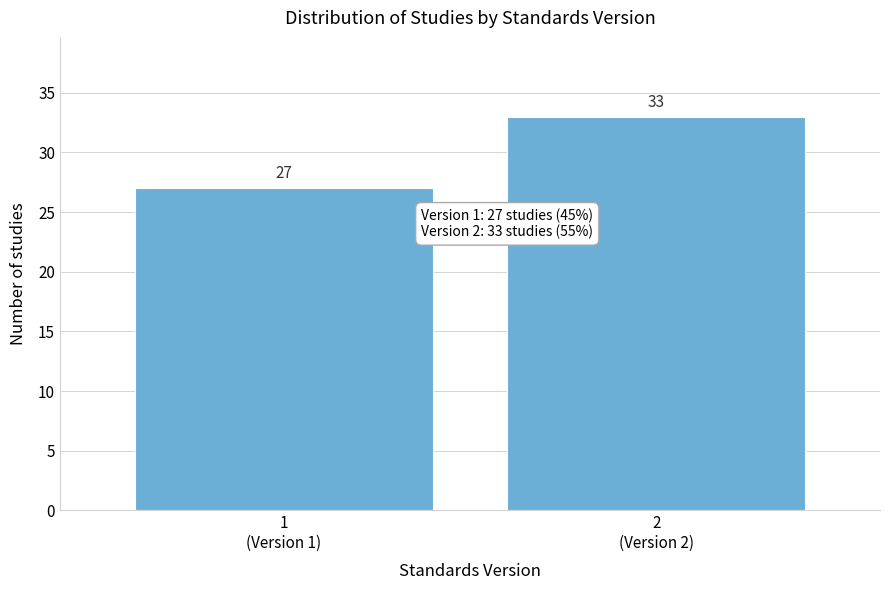

Reading right to left, transcribe all the data shown in this chart.

33	27